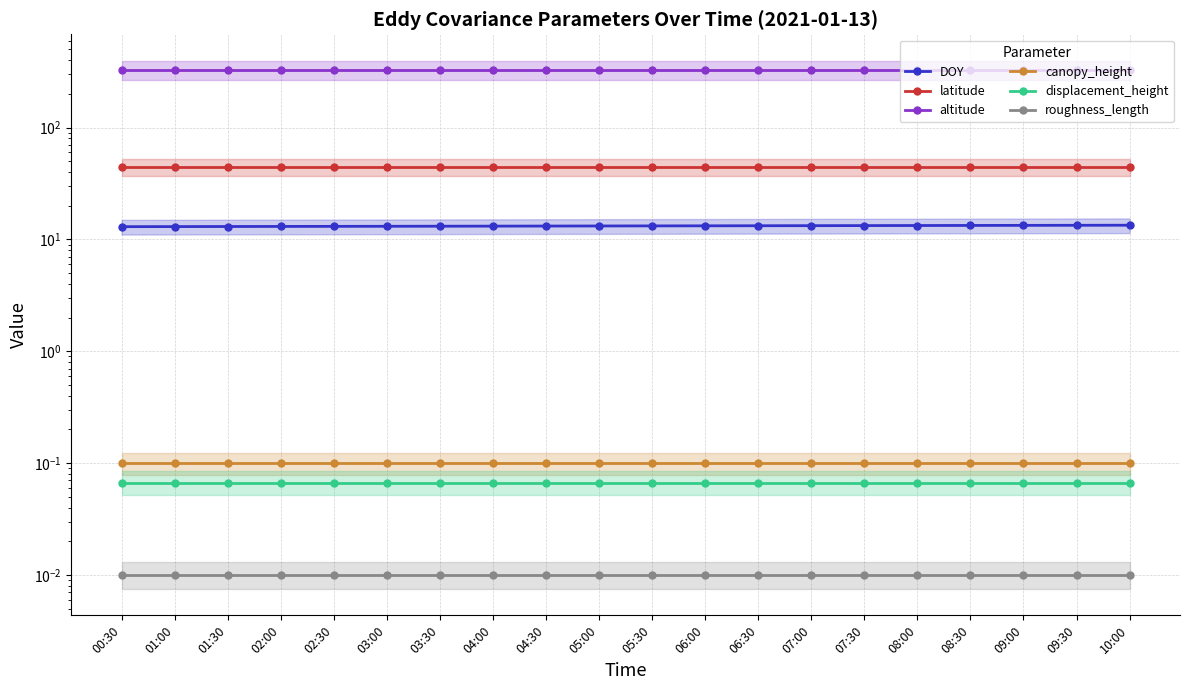

What is the total value across all series at 02:00?

385.4